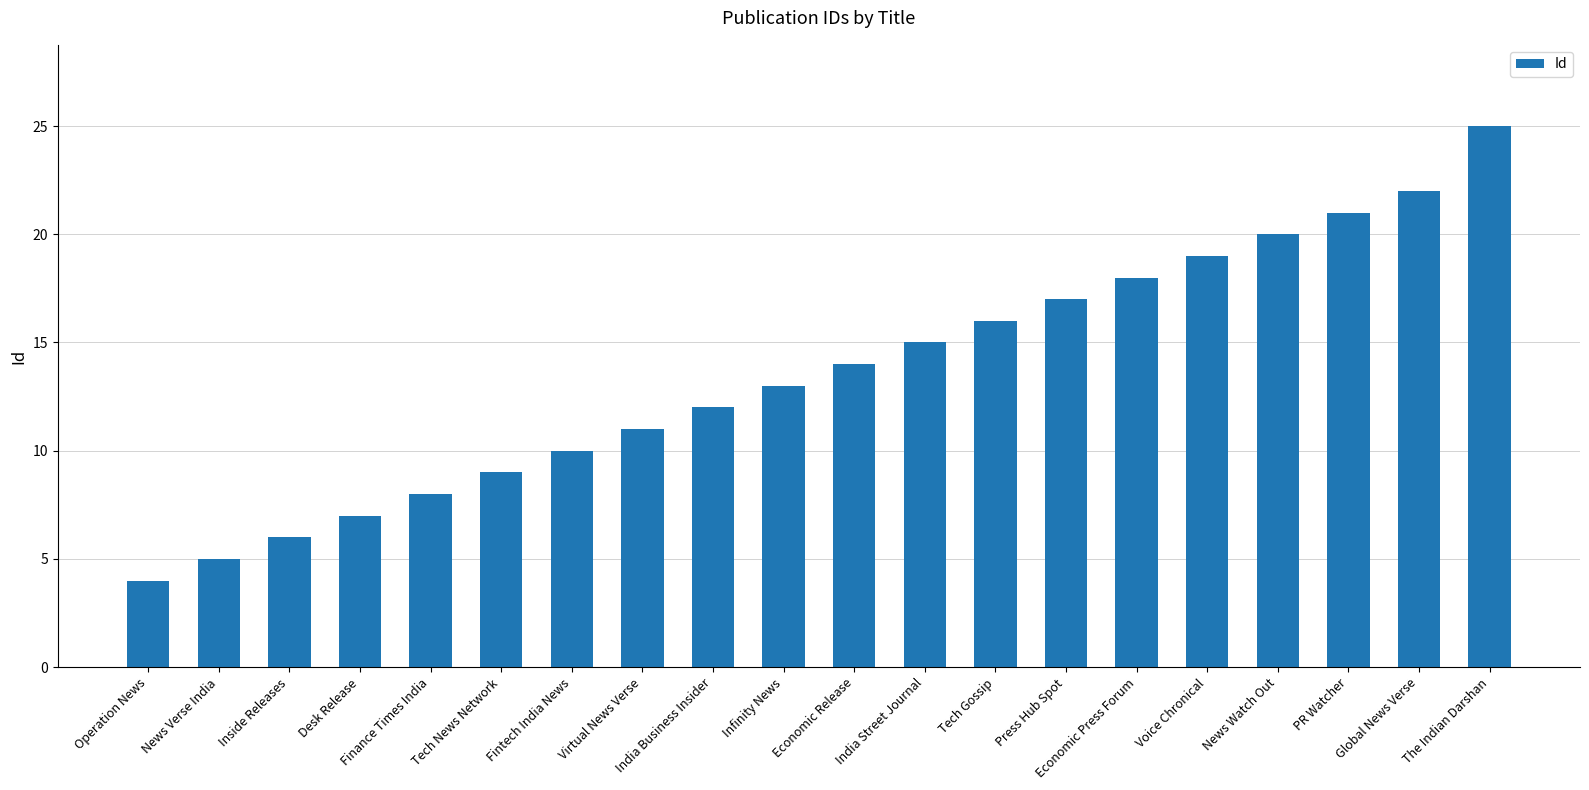

What is the difference between the maximum and minimum values?

21